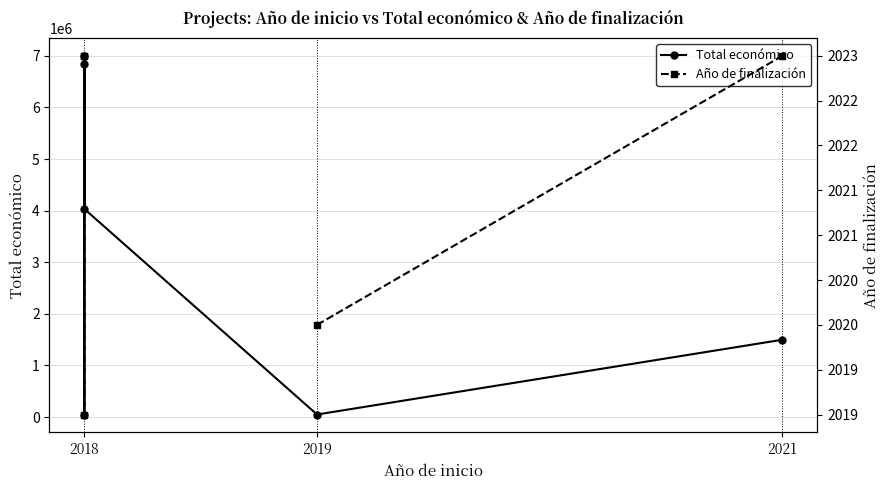

What is the difference between the second highest and second lowest values in the Total económico series?

6800050.0